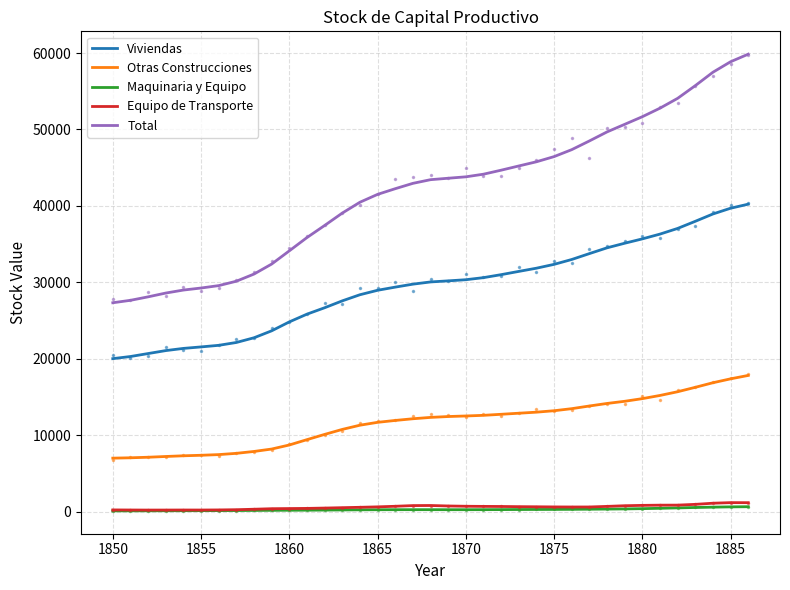

What is the sum of the Maquinaria y Equipo values at 28 and 32?

817.9